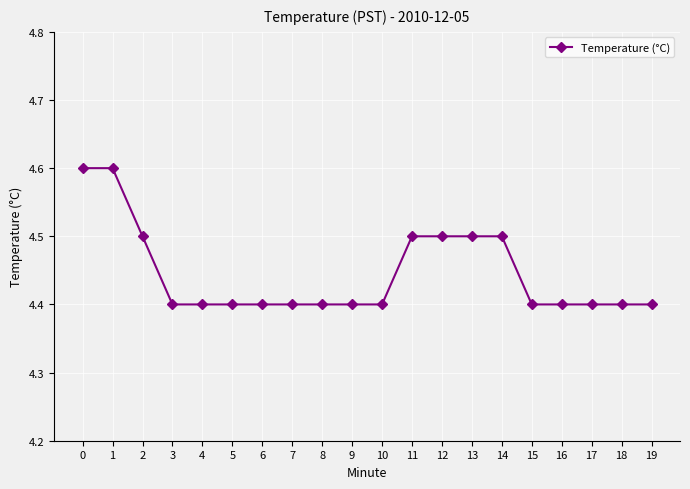

What is the difference between the second highest and minimum values?

0.2